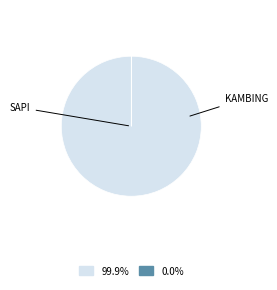

Is there any slice that represents more than half of the pie?

Yes